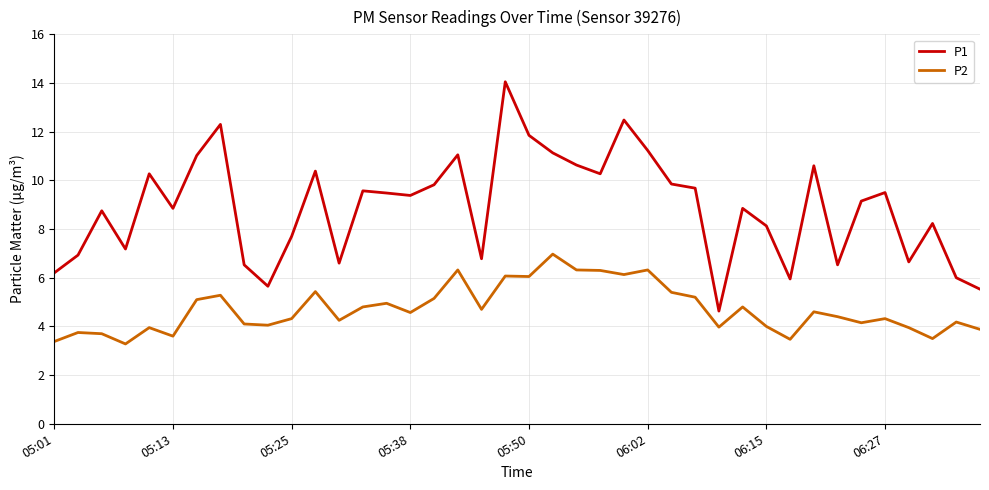

What is the highest value of the P1 series?

14.1